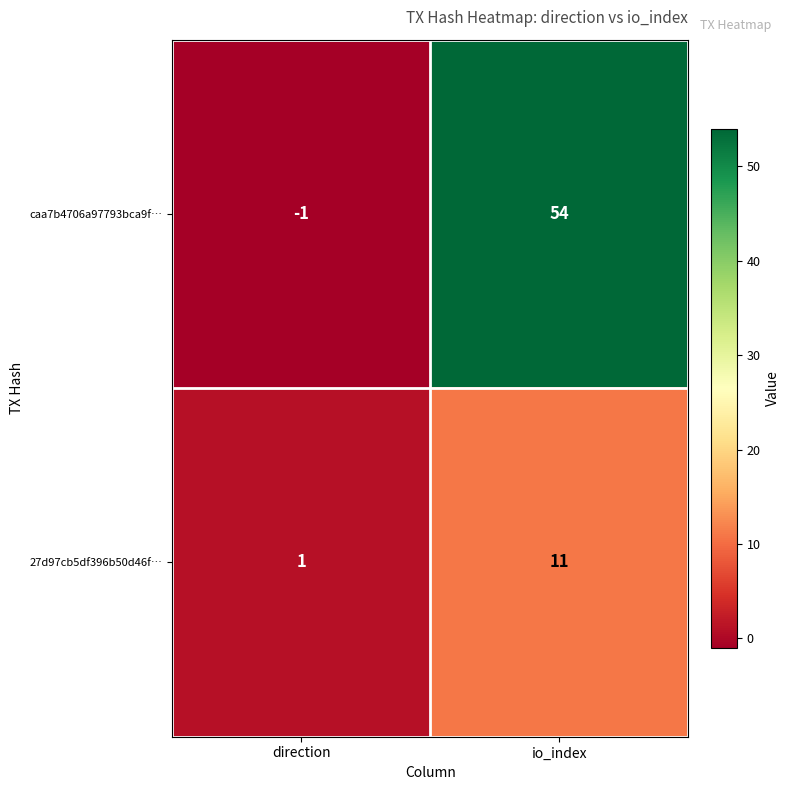

Which series has the widest spread of values?

caa7b4706a97793bca9f…